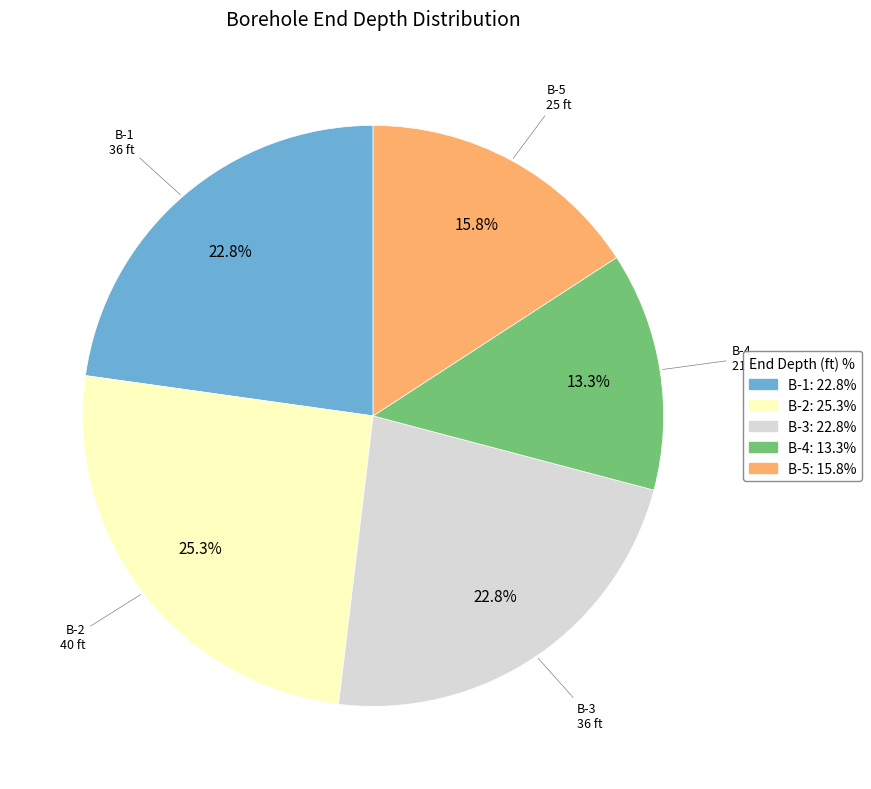

Approximately how many times larger is the value at B-5 compared to B-3?

0.7